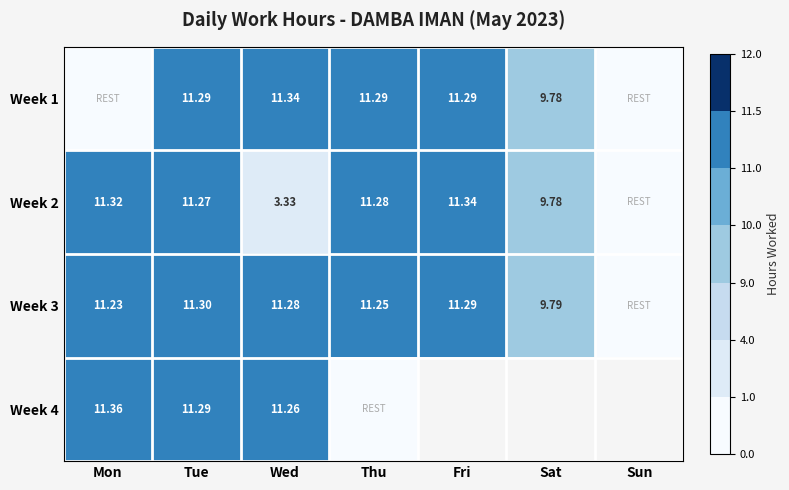

What is the approximate value of Week 1 at Wed?

11.3